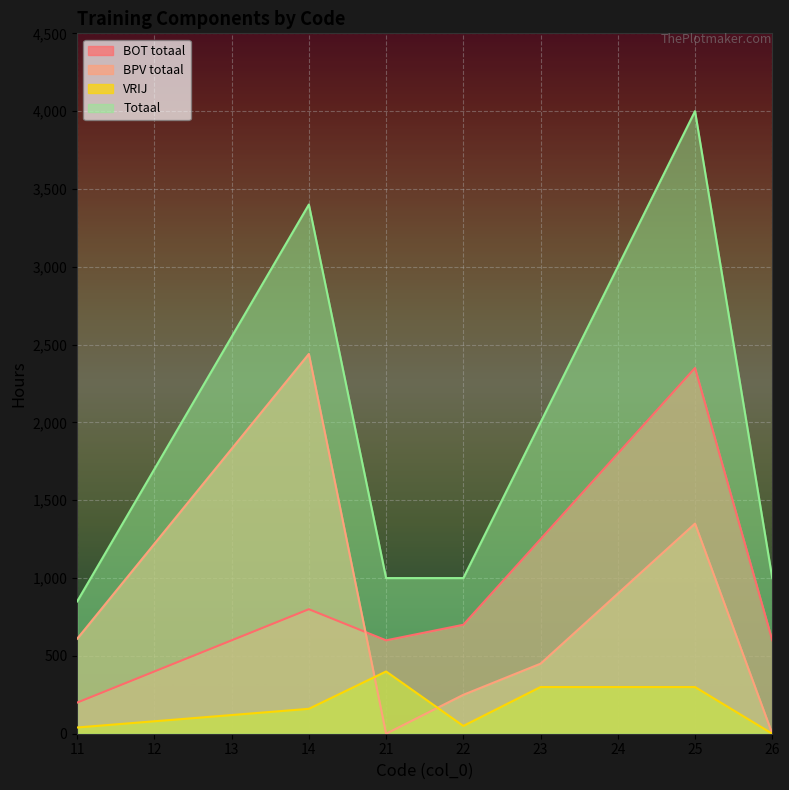

At which category is the sum across all series the highest?

25